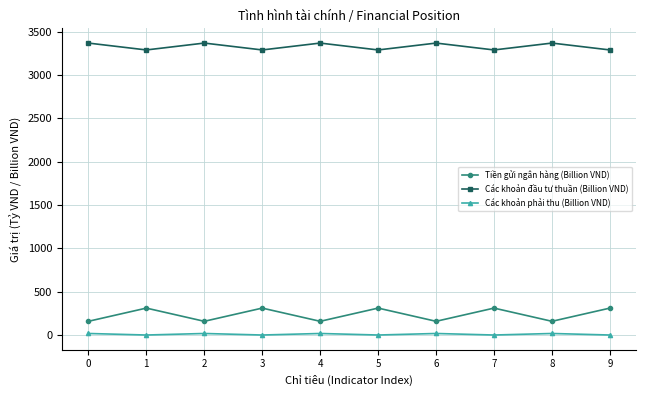

True or false: Các khoản phải thu (Billion VND) has a value of 2.3 at 7.

True